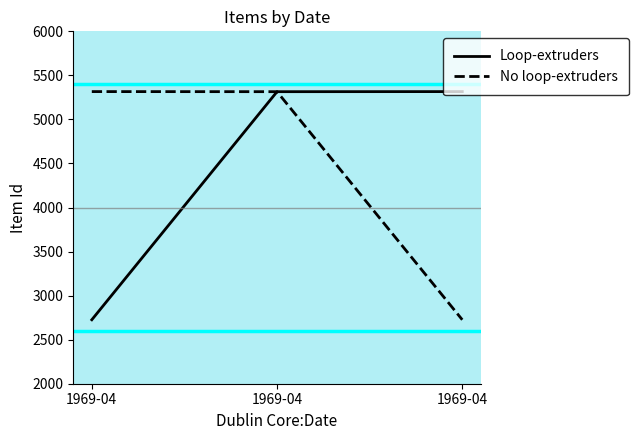

Between 1969-04 and 1969-04, which is larger?

1969-04